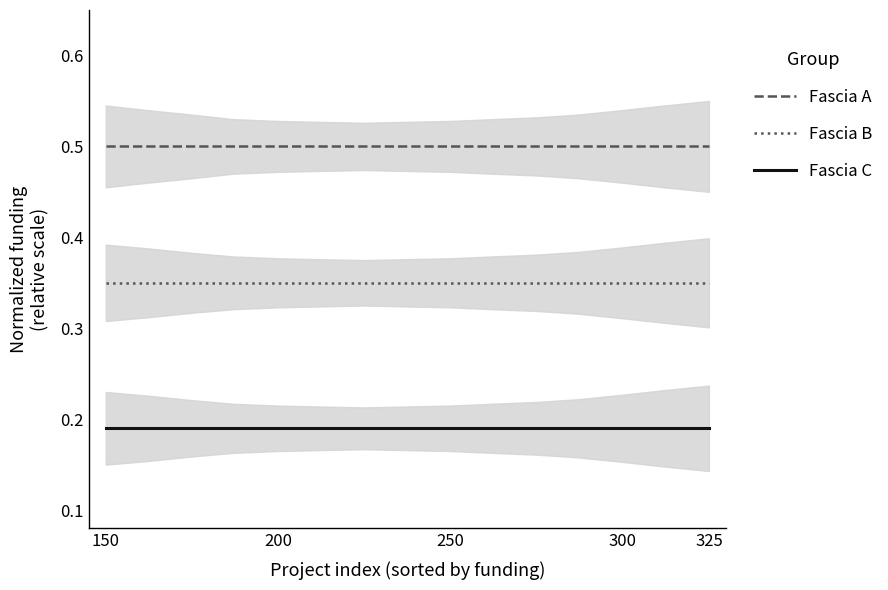

Which label corresponds to the smallest value in the chart?

150